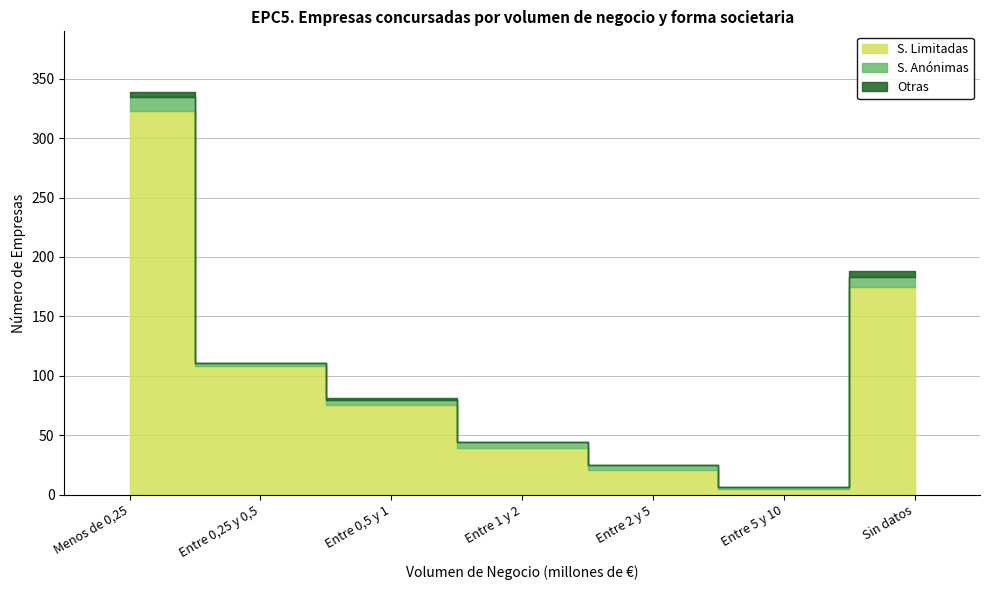

What is the difference between the second highest and minimum values in the S. Limitadas series?

170